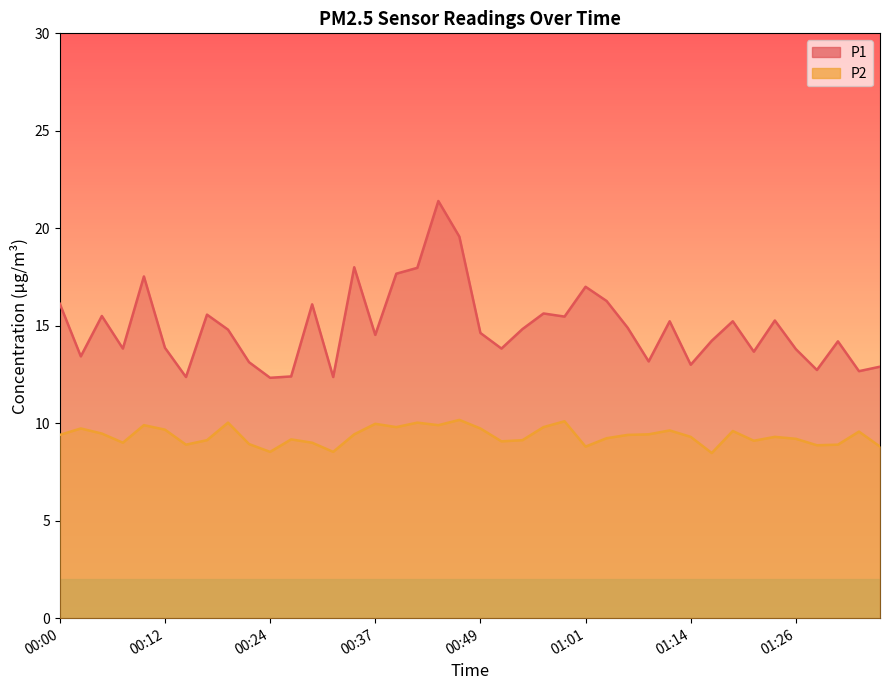

Which series has the widest spread of values?

P1